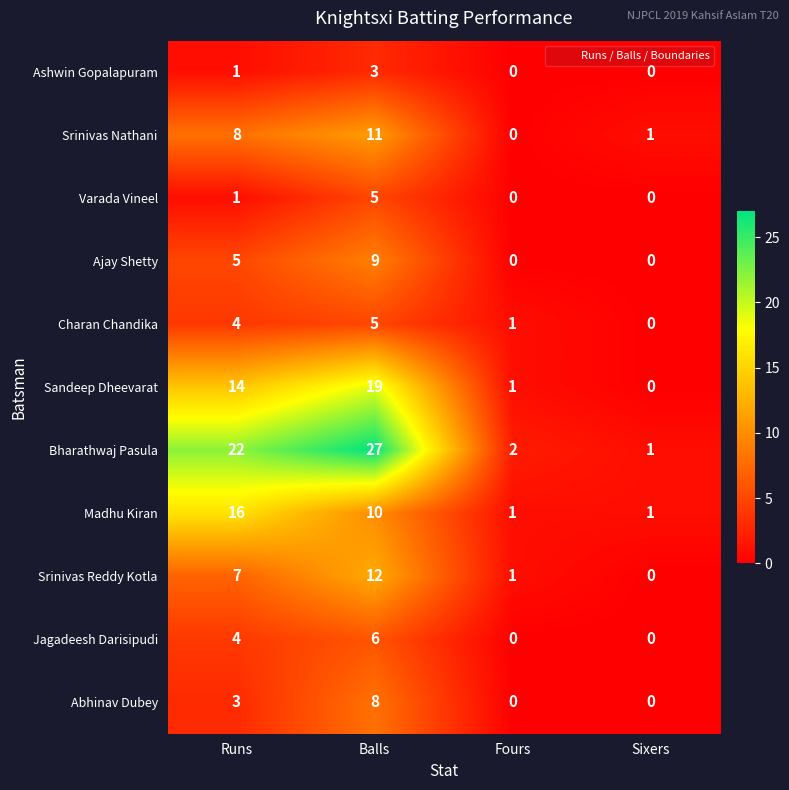

Which series has the largest total across all categories?

Bharathwaj Pasula